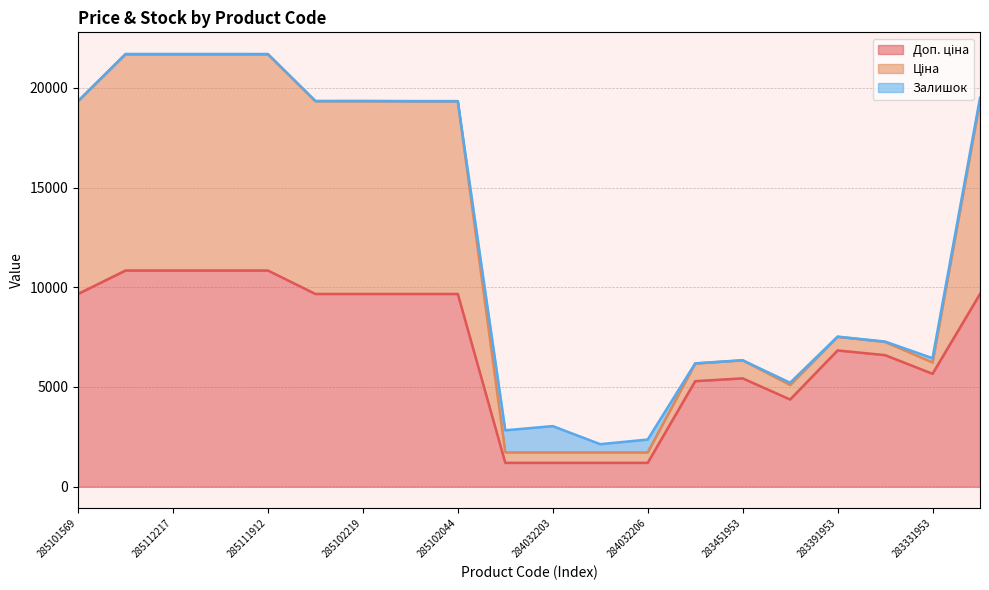

At which category is the sum across all series the highest?

285112220